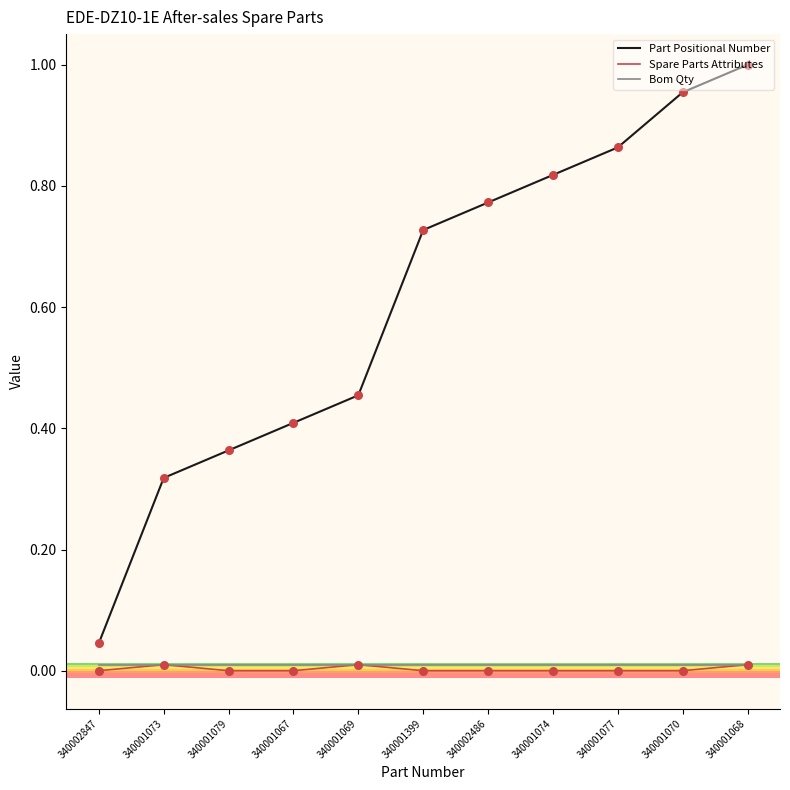

Which series has the widest spread of values?

Part Positional Number